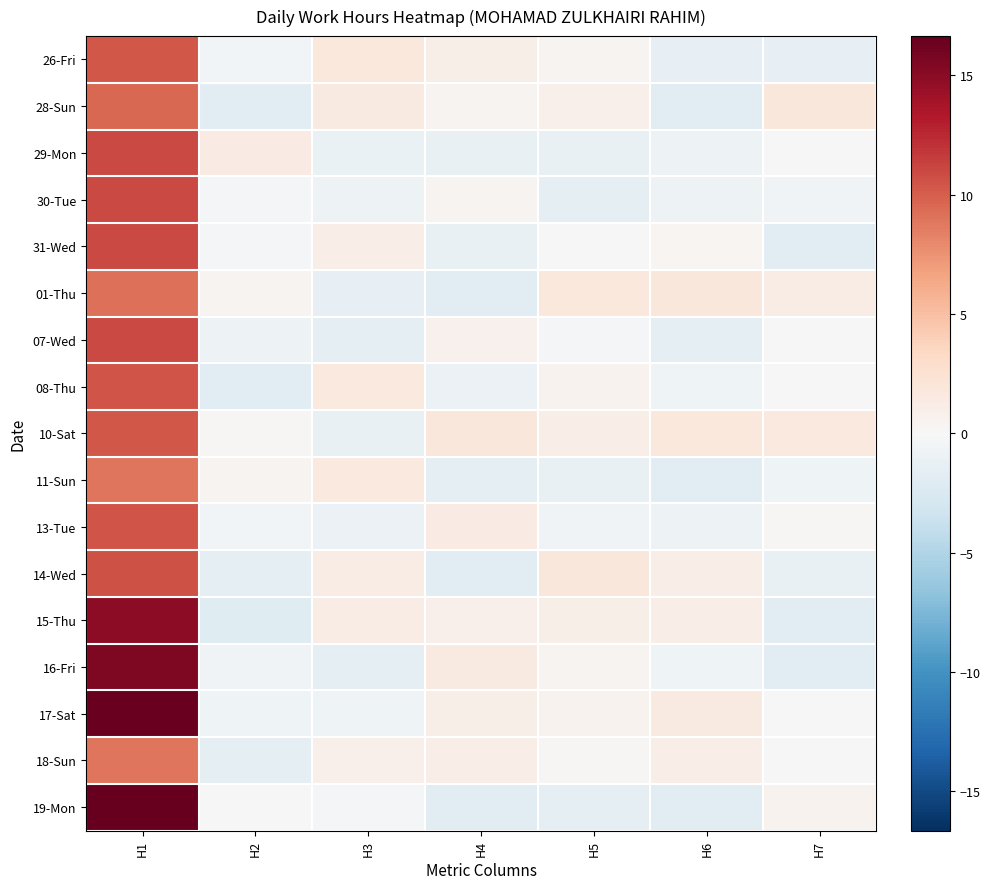

Rank the series by their maximum value, from lowest to highest.

11-Sun, 18-Sun, 01-Thu, 28-Sun, 10-Sat, 26-Fri, 13-Tue, 08-Thu, 14-Wed, 30-Tue, 07-Wed, 31-Wed, 29-Mon, 15-Thu, 16-Fri, 17-Sat, 19-Mon